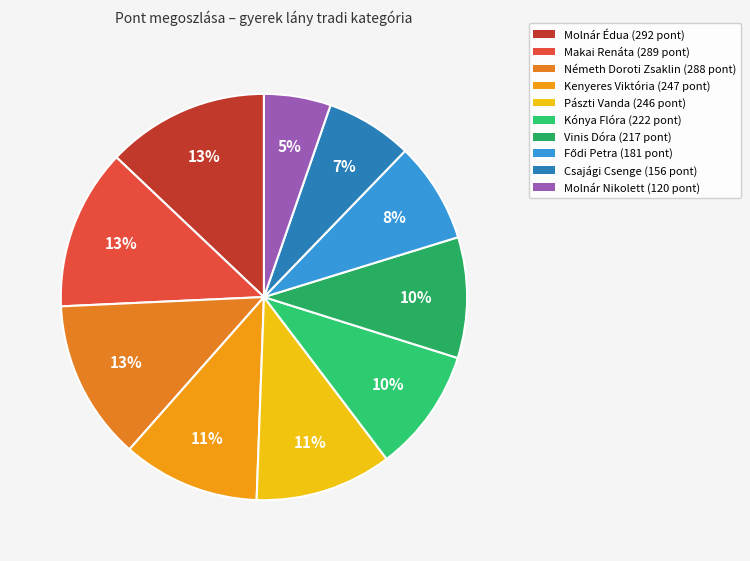

Count the number of slices in the pie.

10